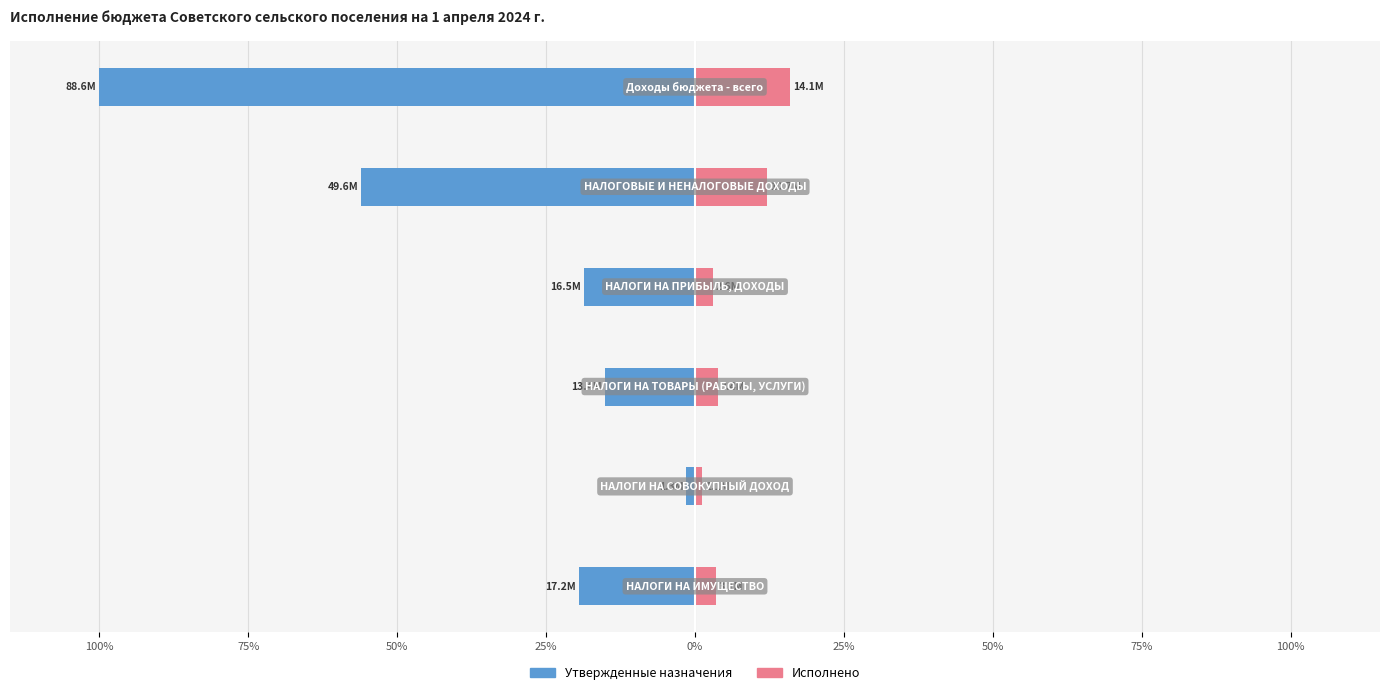

At how many categories does at least one series exceed -31?

6